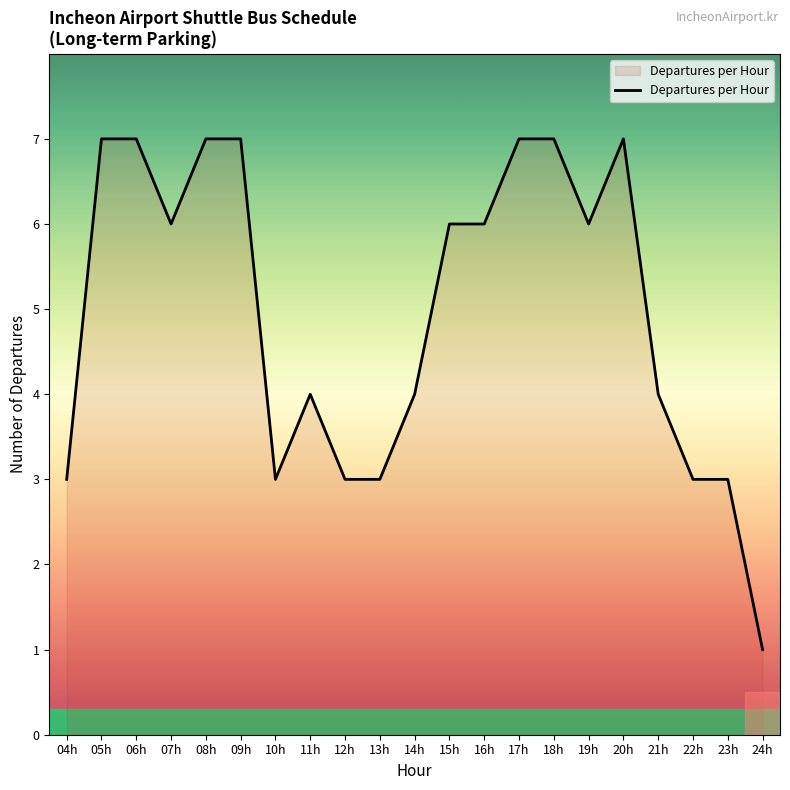

Reading right to left, transcribe all the data shown in this chart.

24h=1	23h=3	22h=3	21h=4	20h=7	19h=6	18h=7	17h=7	16h=6	15h=6	14h=4	13h=3	12h=3	11h=4	10h=3	09h=7	08h=7	07h=6	06h=7	05h=7	04h=3